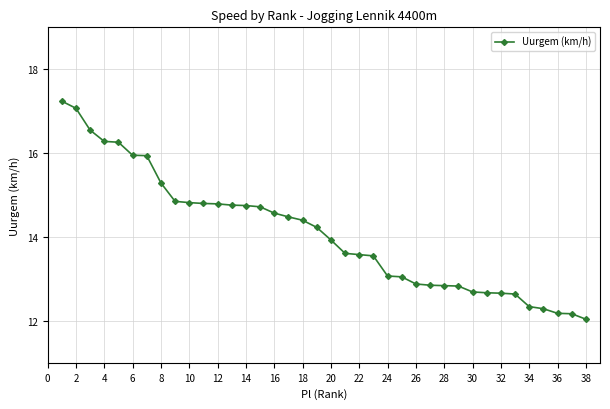

What is the smallest value displayed?

12.0